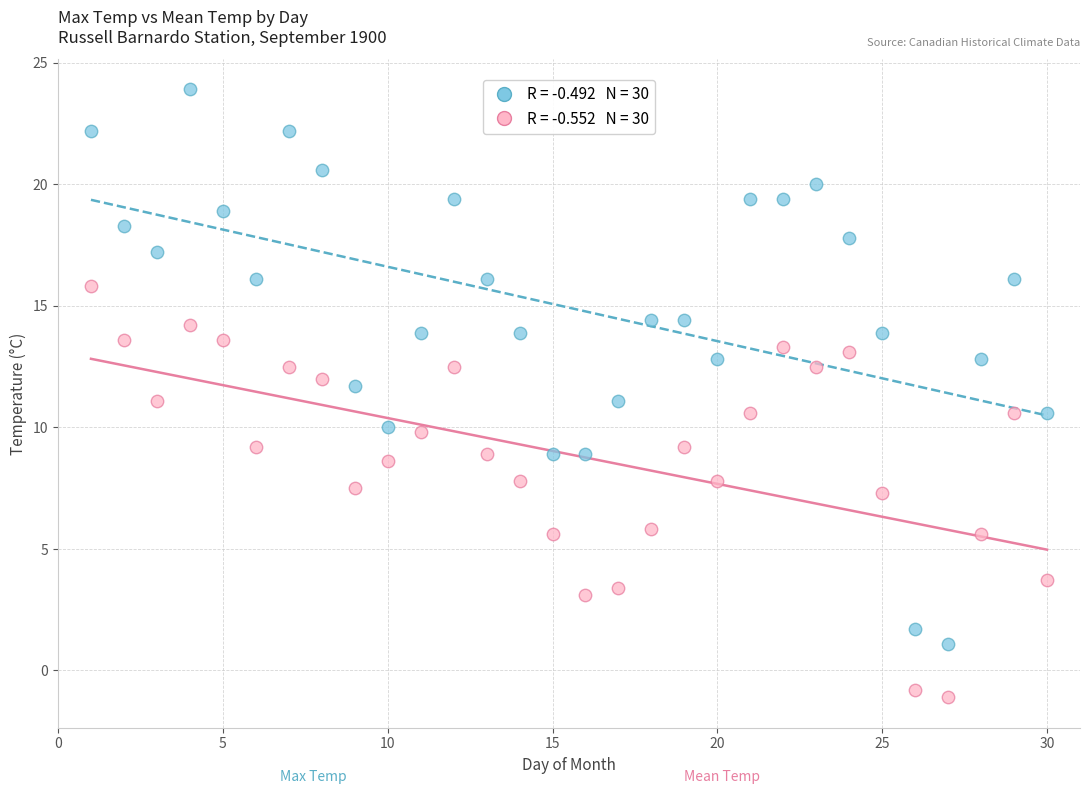

Across all data points, what is the range of Y values (max minus min)?

25.0